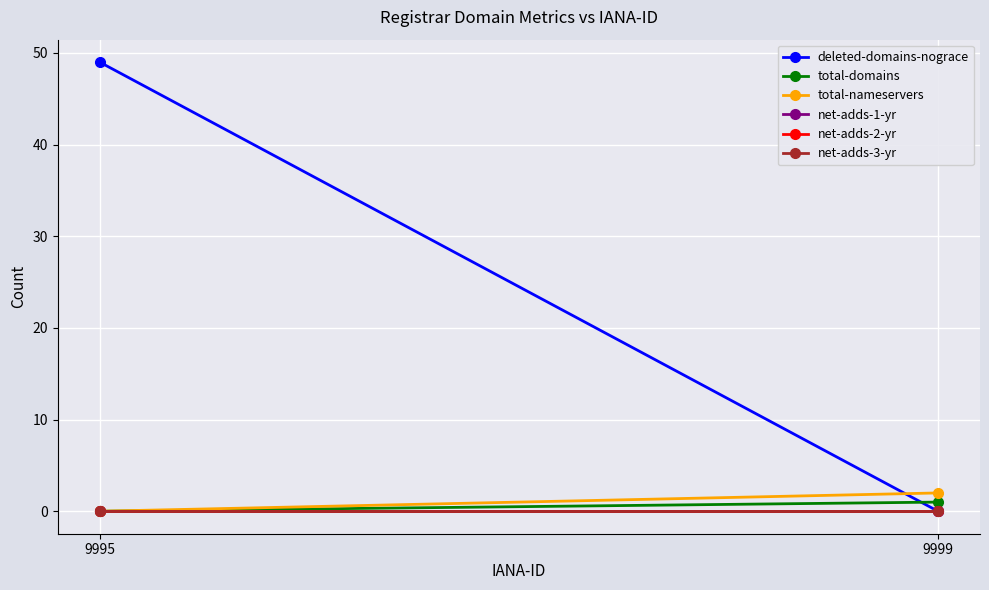

What is the average value of the deleted-domains-nograce series?

24